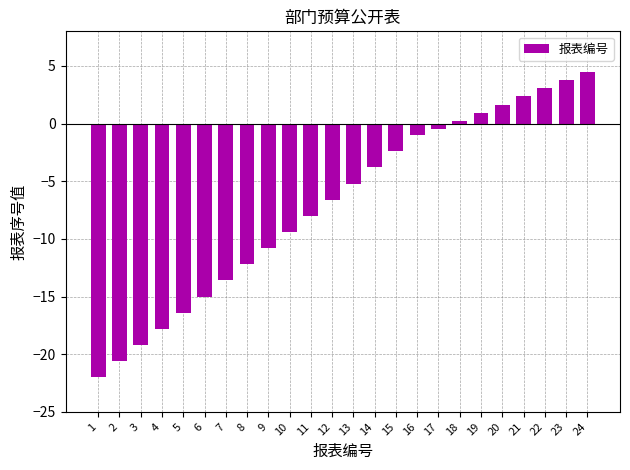

Which category has the lowest value across all series?

1